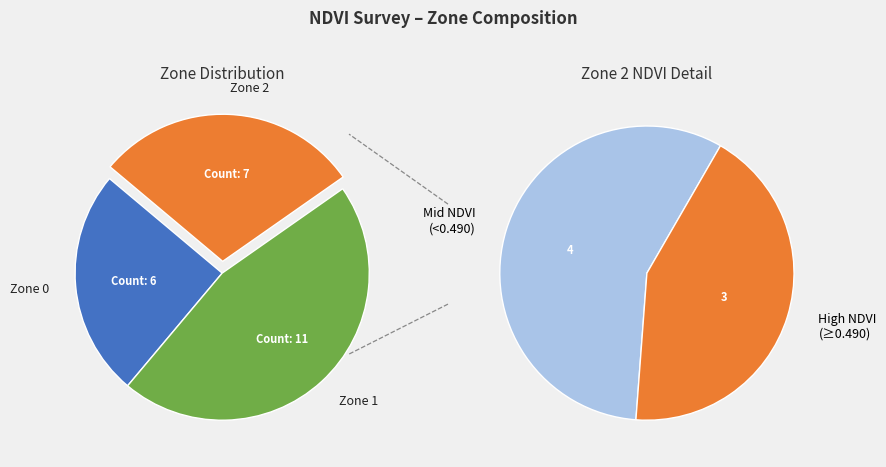

How many slices are in this pie chart?

3